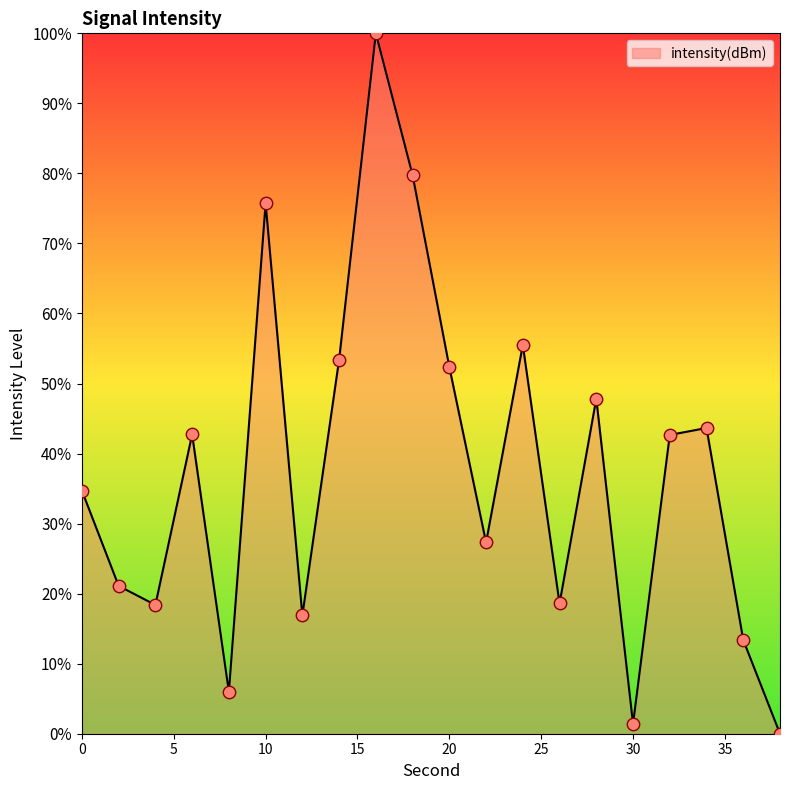

What is the difference between the maximum and minimum values?

100.0